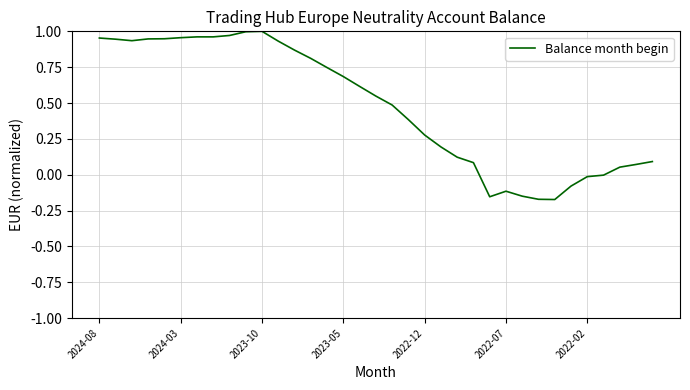

What is the difference between the maximum and minimum values?

1.2